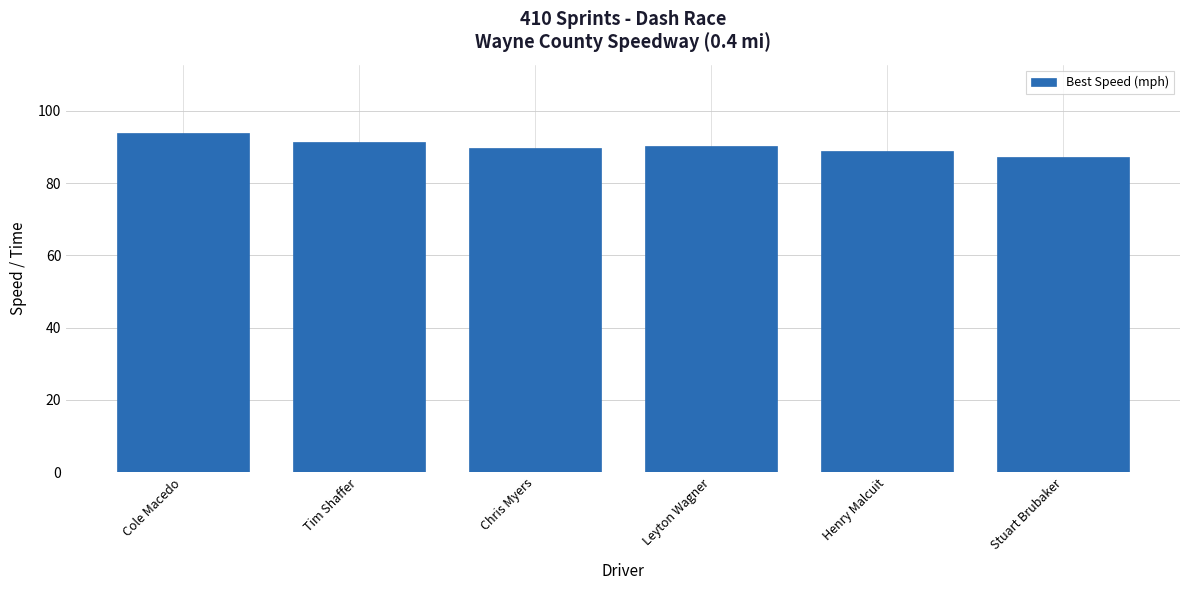

What is the value of the 6th bar from the left?

87.3